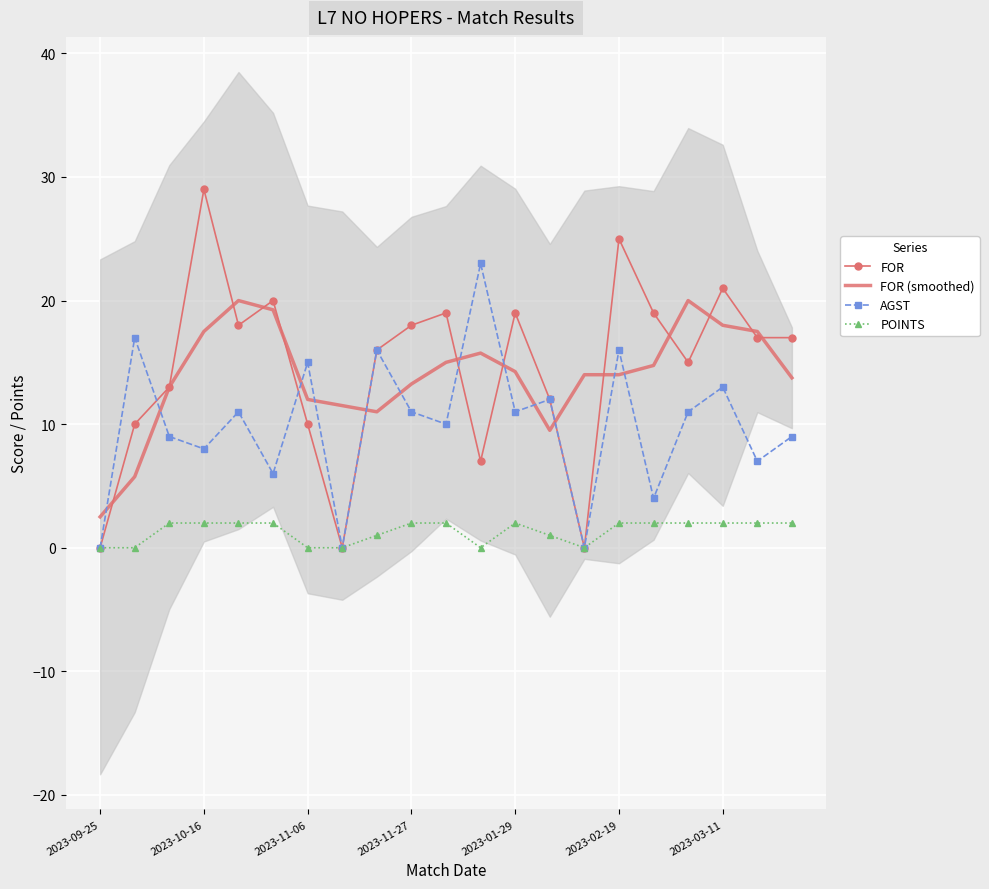

What is the difference between the highest and lowest values at 10?

17.0